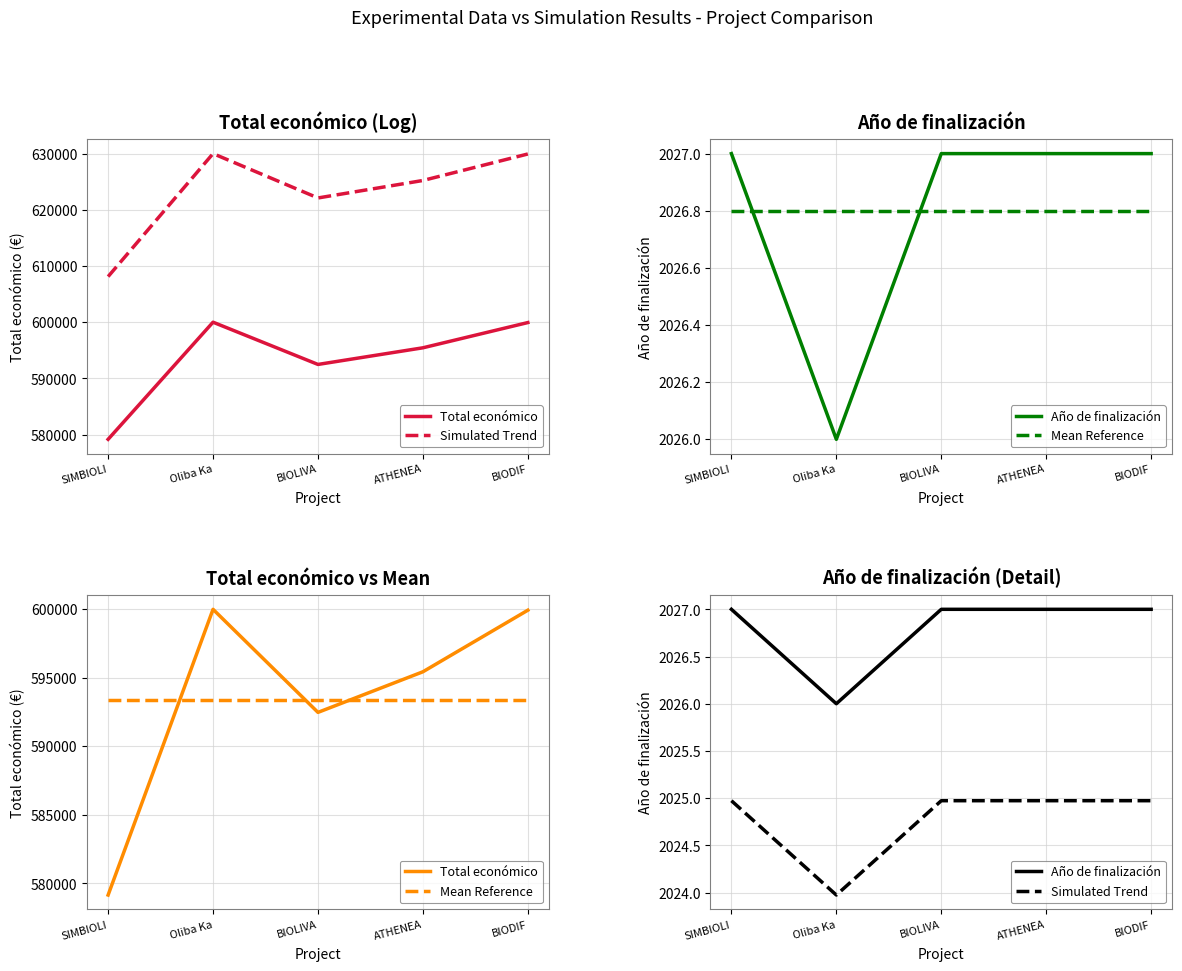

Is this an area chart (filled region under the line)?

No